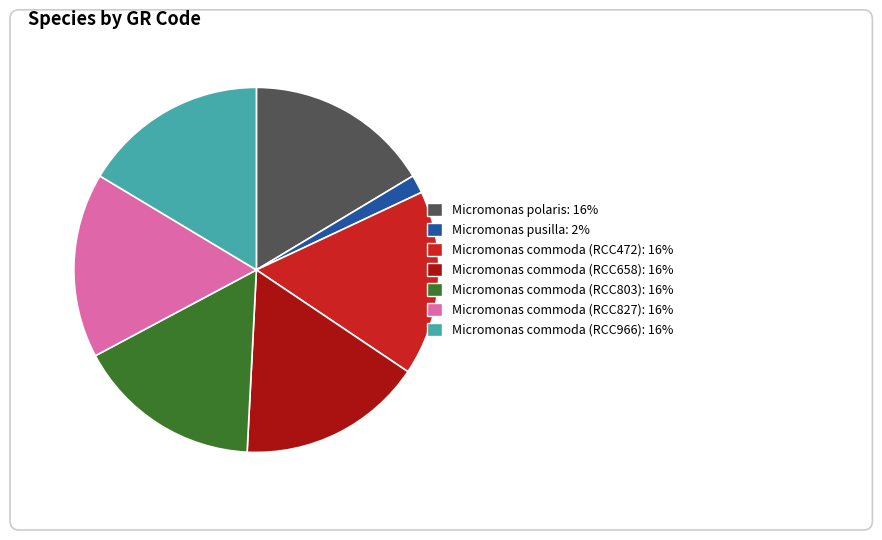

Is it true that RCC966 is 16% of the pie?

True